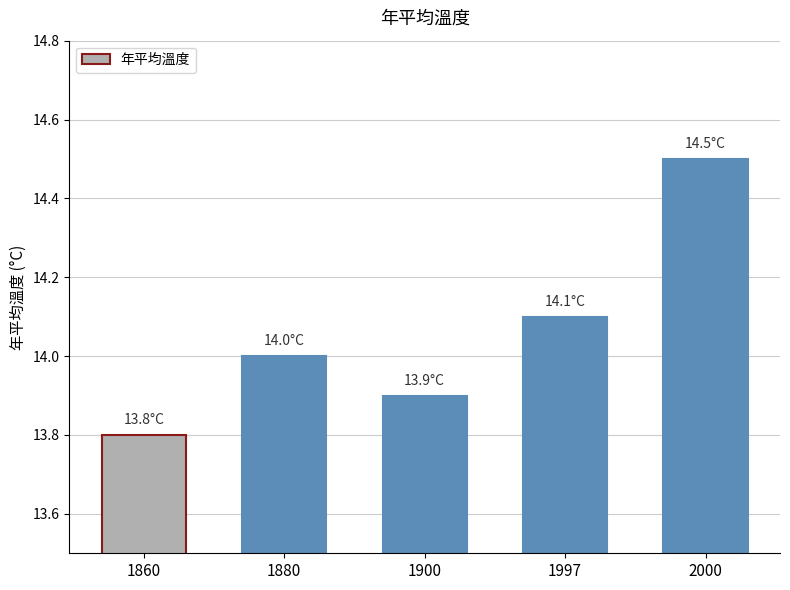

Reading left to right, what are all the values shown in this chart?

13.8	14.0	13.9	14.1	14.5